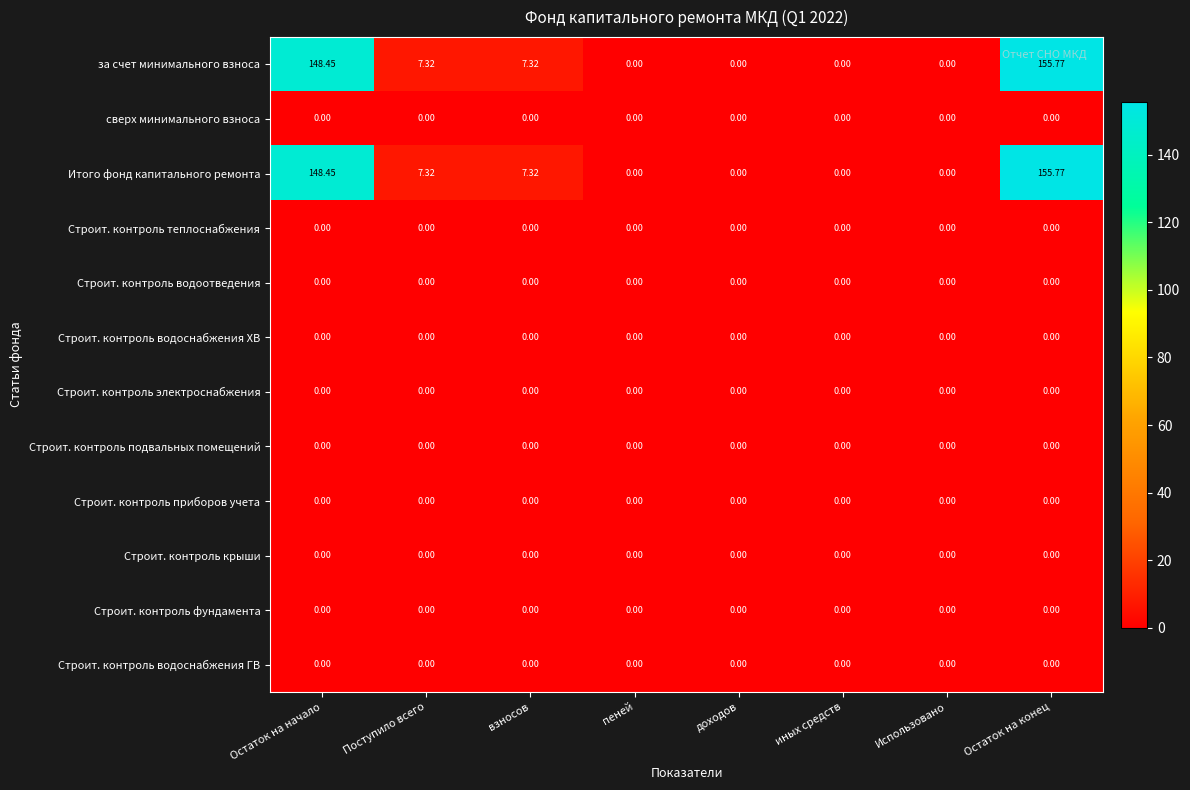

At which category is the sum across all series the highest?

Остаток на конец